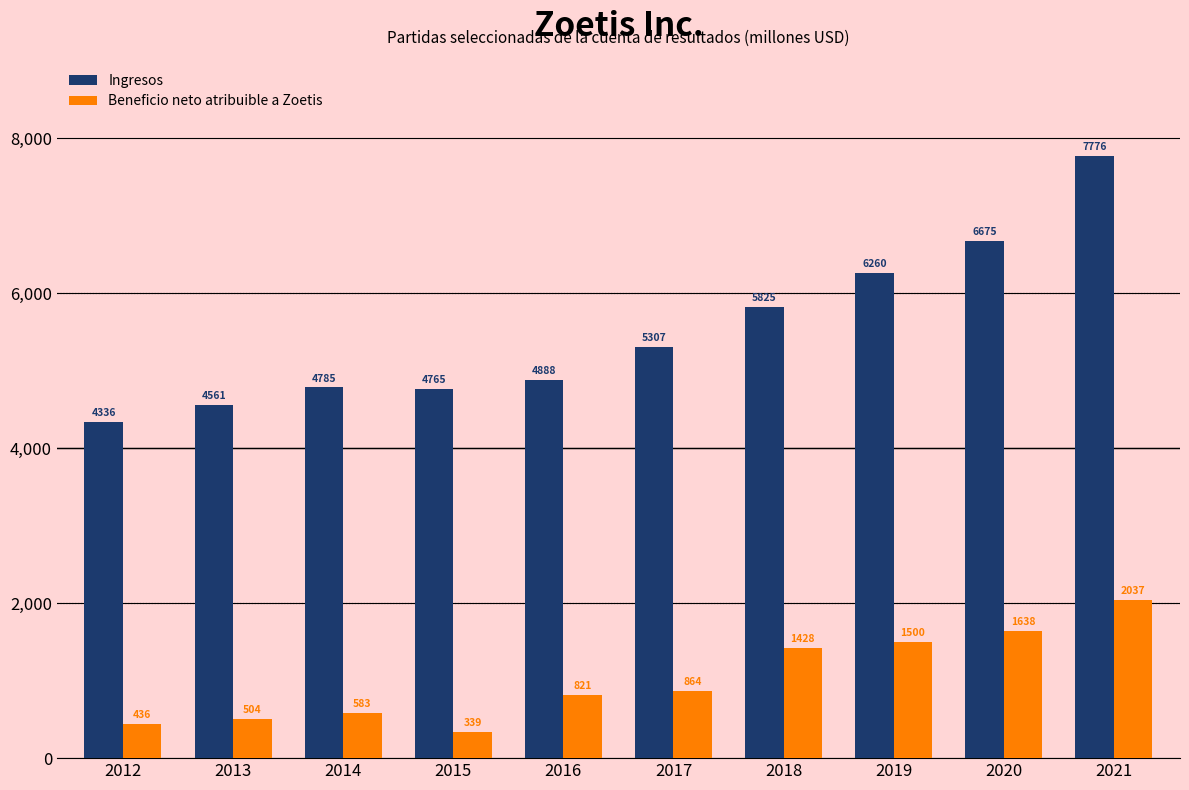

What is the lowest value of the Ingresos series?

4336